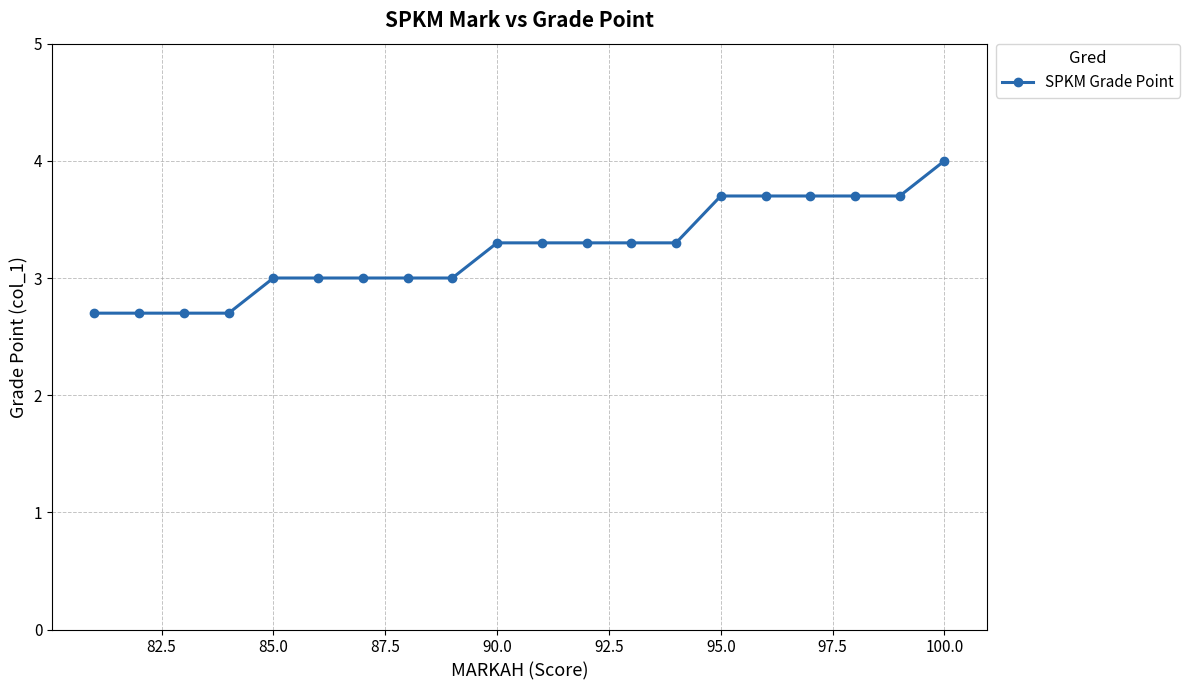

What is the sum of all values?

64.8